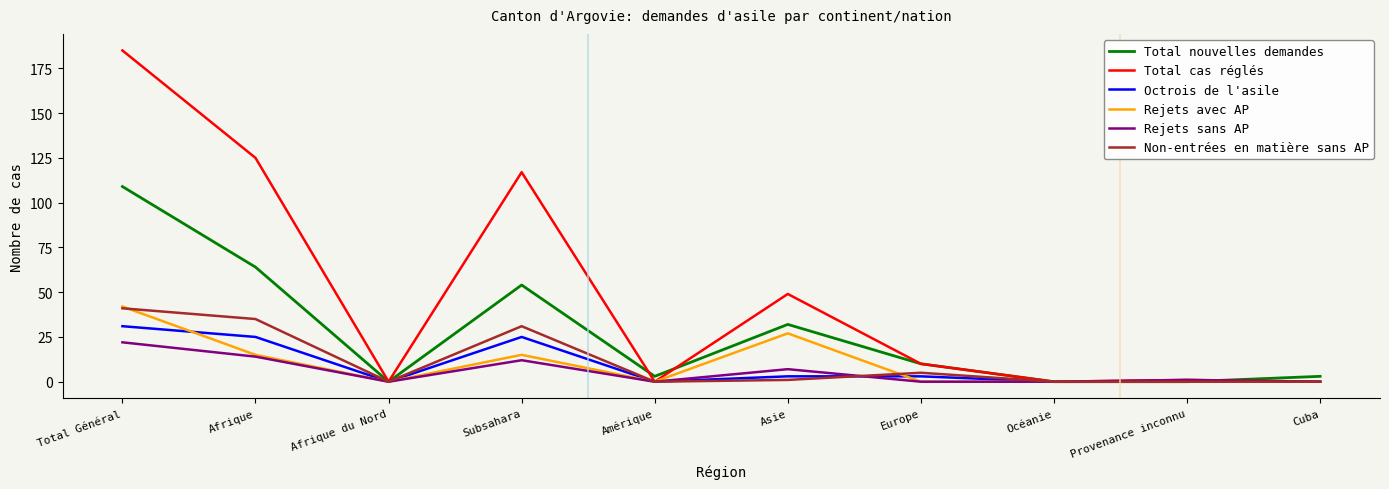

What is the approximate value of Rejets avec AP at Afrique?

15